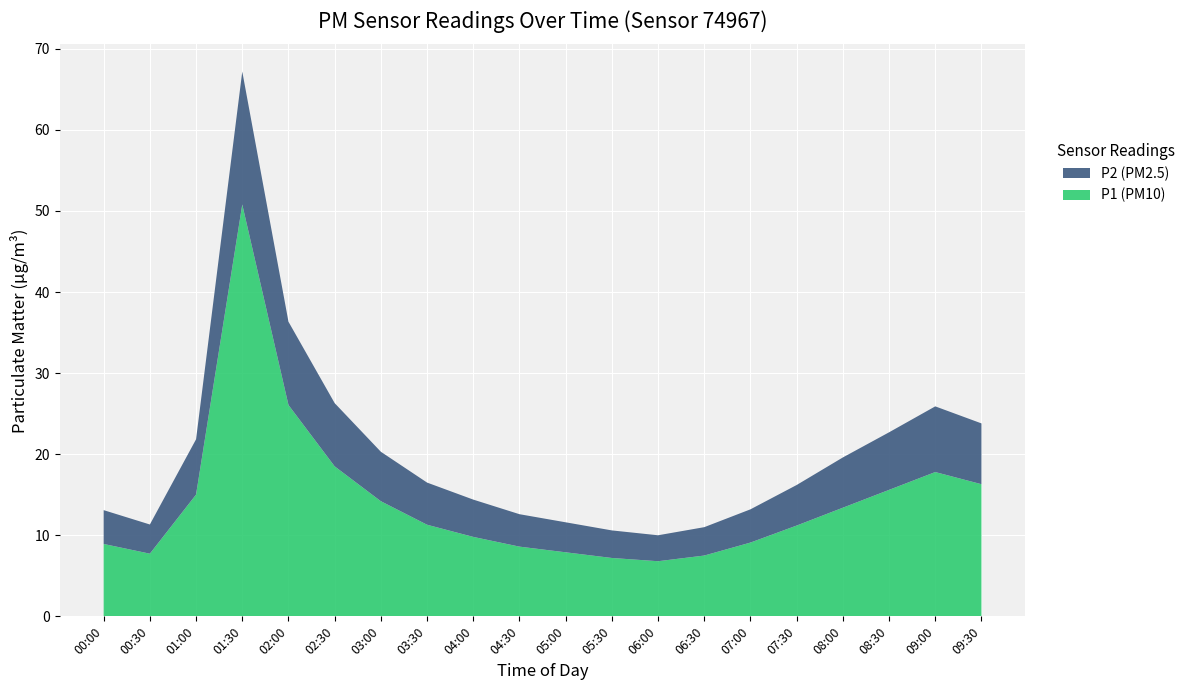

Reading right to left, transcribe all the data shown in this chart.

P1 (PM10): 09:30=16.3	09:00=17.8	08:30=15.6	08:00=13.4	07:30=11.2	07:00=9.1	06:30=7.5	06:00=6.8	05:30=7.2	05:00=7.9	04:30=8.6	04:00=9.8	03:30=11.3	03:00=14.2	02:30=18.5	02:00=26.1	01:30=50.8	01:00=15.0	00:30=7.7	00:00=8.9
P2 (PM2.5): 09:30=7.5	09:00=8.1	08:30=7.1	08:00=6.2	07:30=5.0	07:00=4.1	06:30=3.5	06:00=3.2	05:30=3.4	05:00=3.7	04:30=4.0	04:00=4.6	03:30=5.2	03:00=6.1	02:30=7.8	02:00=10.3	01:30=16.4	01:00=6.8	00:30=3.6	00:00=4.2